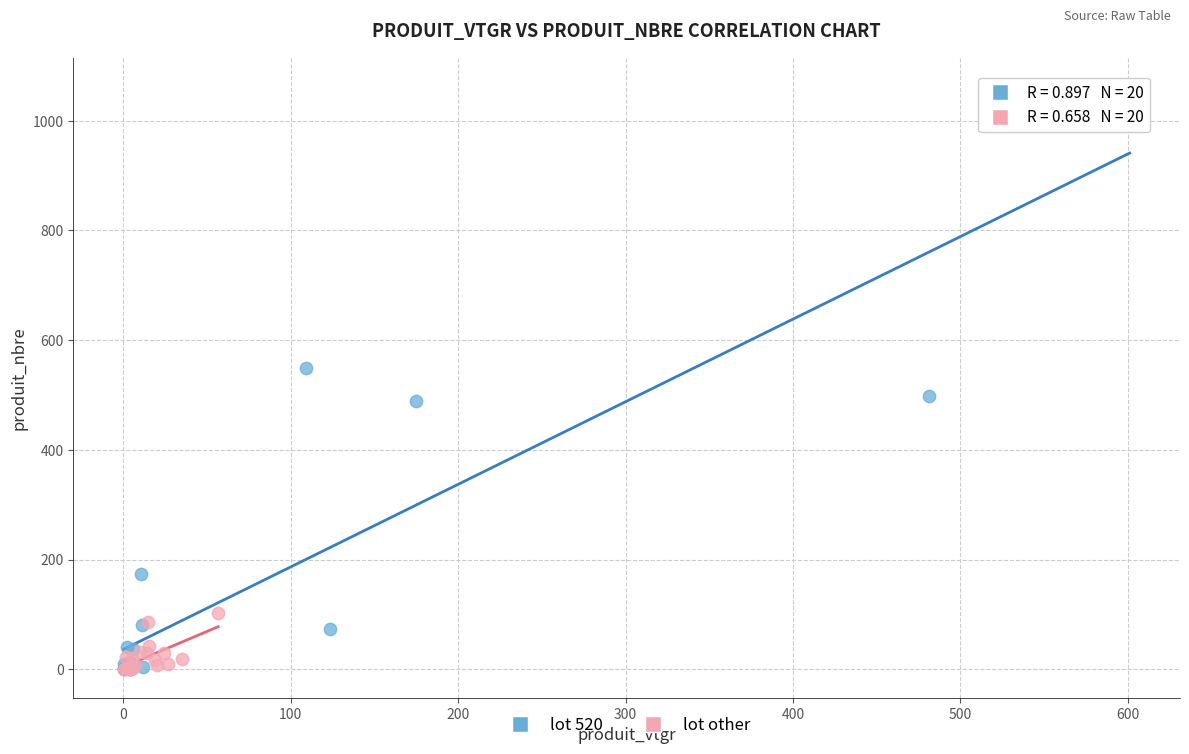

Which series has the widest spread of Y values?

lot 520